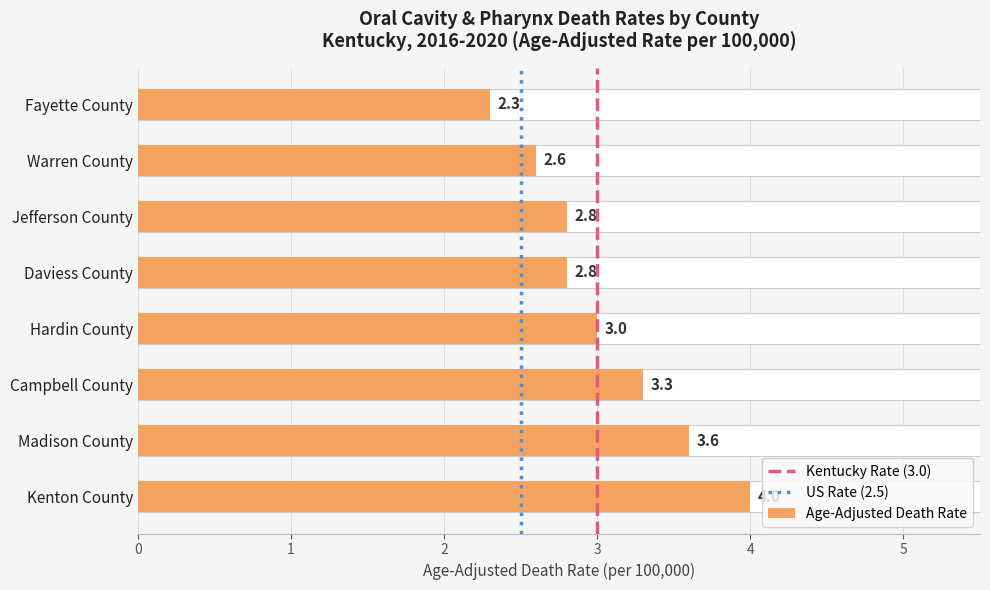

True or false: the data shows 0.9 at Campbell County.

False